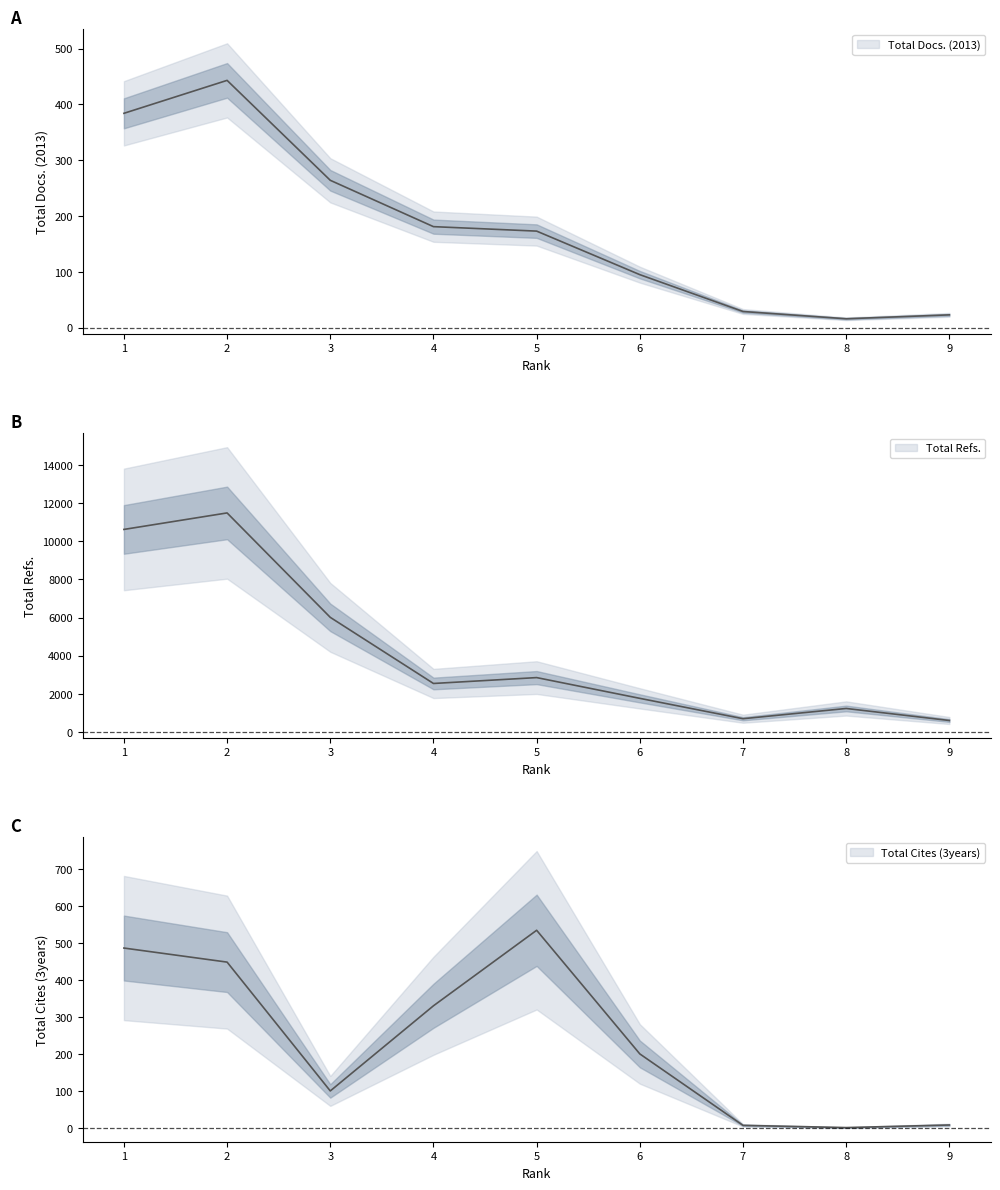

List the labels in order of Total Refs. value, largest first.

2, 1, 3, 5, 4, 6, 8, 7, 9